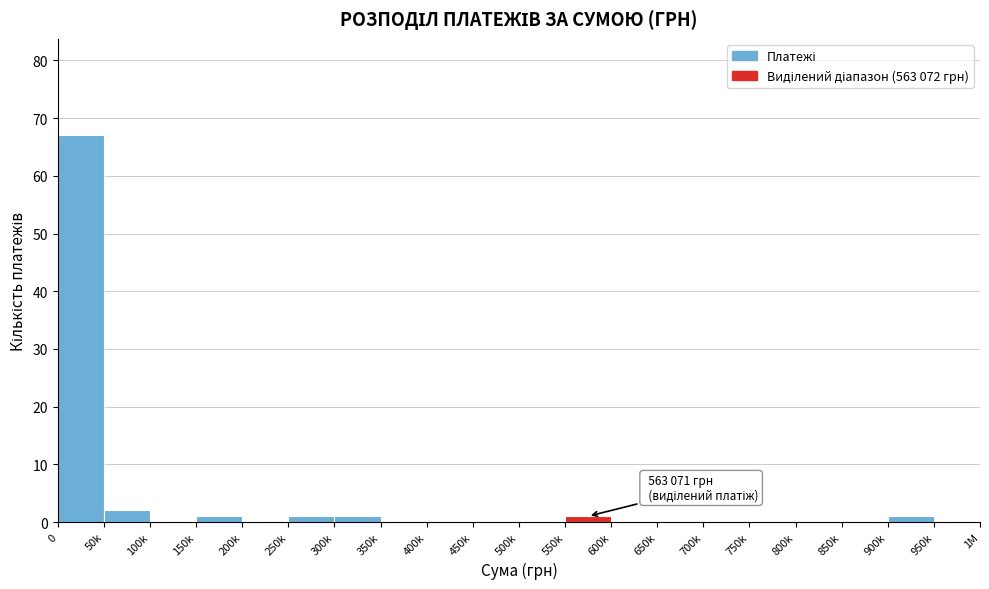

Reading left to right, transcribe all the data shown in this chart.

0=67	50k=2	100k=0	150k=1	200k=0	250k=1	300k=1	350k=0	400k=0	450k=0	500k=0	550k=1	600k=0	650k=0	700k=0	750k=0	800k=0	850k=0	900k=1	950k=0